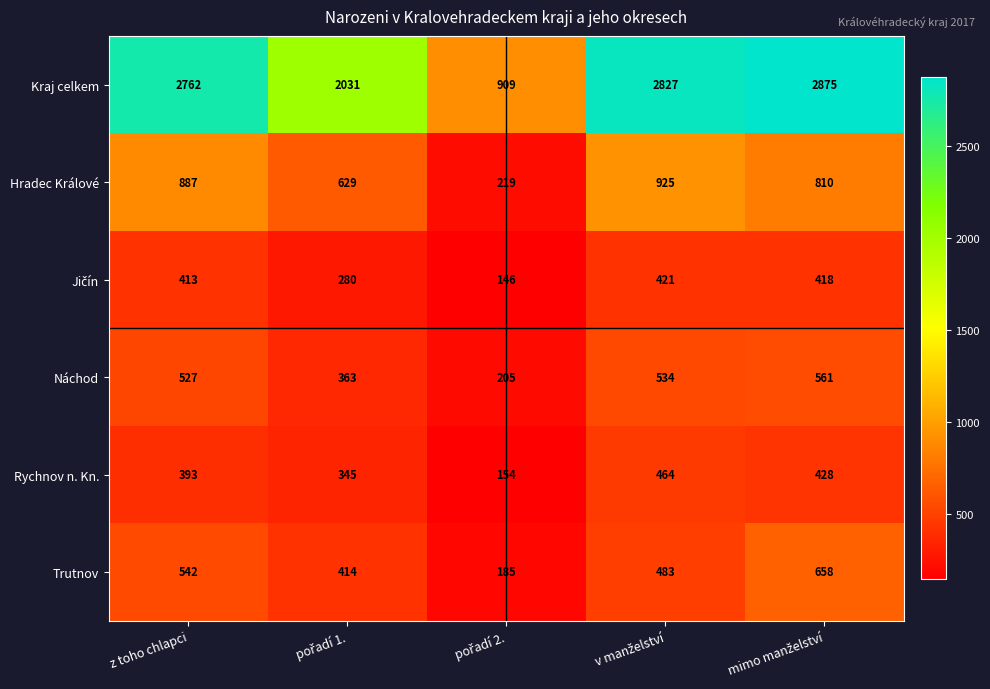

Is the value of Hradec Králové at z toho chlapci greater than the value of Náchod at z toho chlapci?

Yes